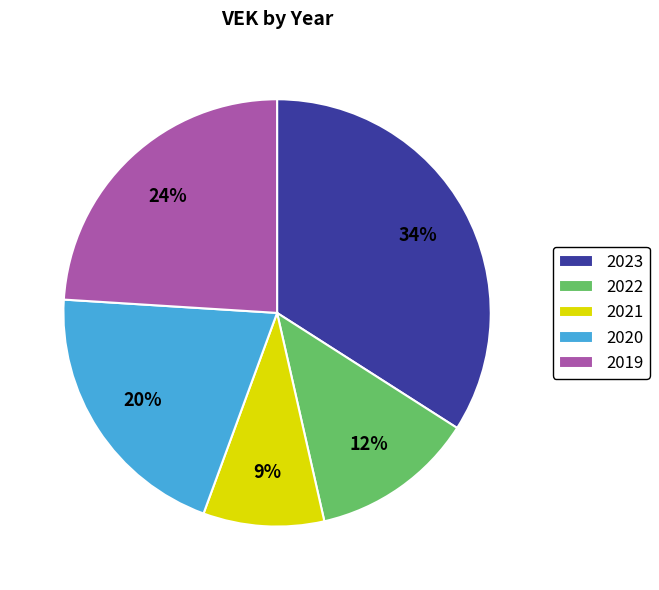

To the nearest percent, what is the difference between the 2020 and 2022 slice percentages?

8%